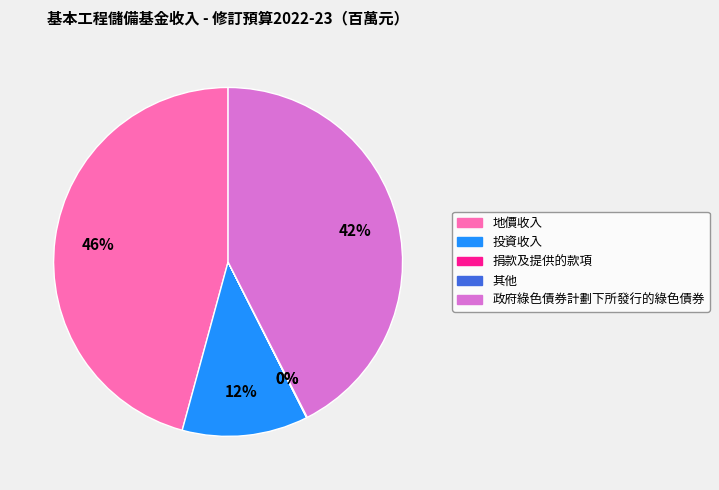

What is the largest slice in the pie chart?

地價收入